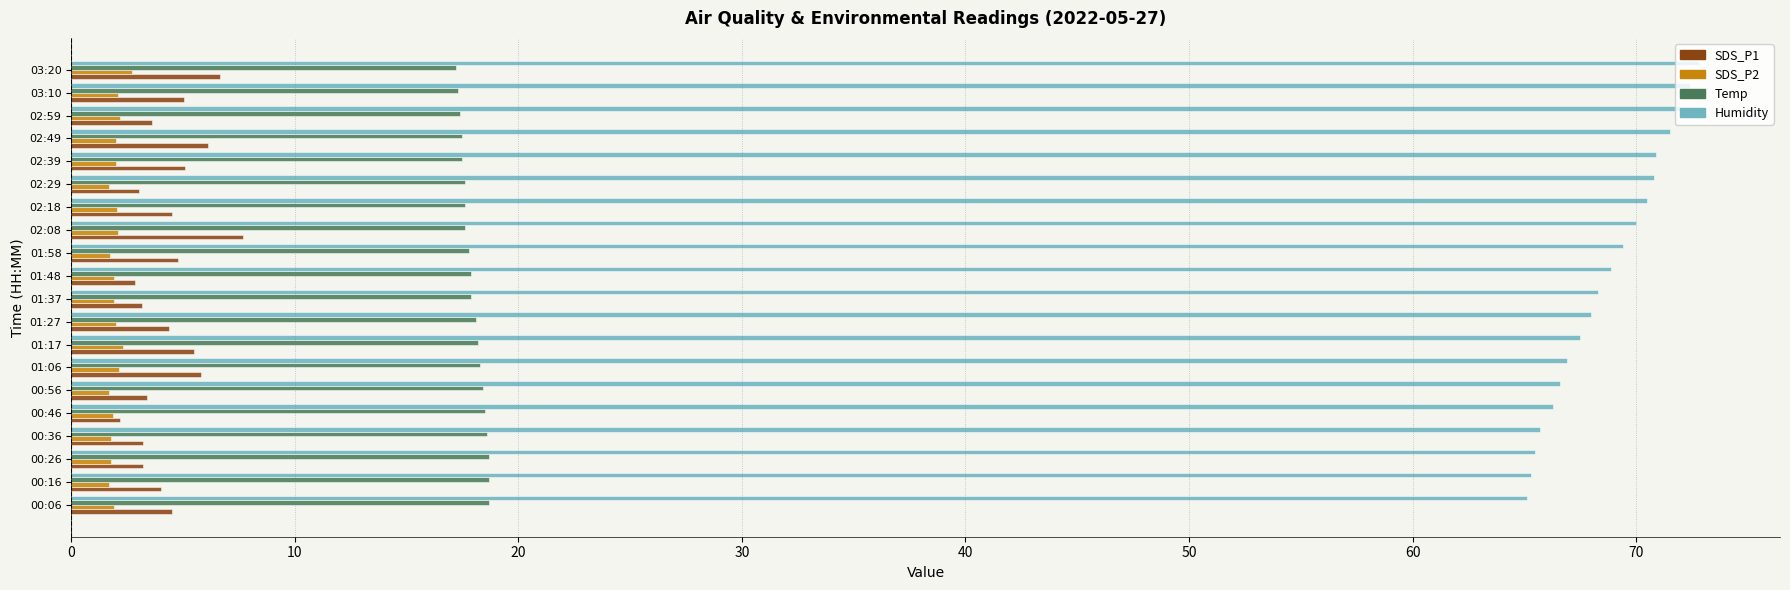

What is the difference between the maximum and second lowest values in the Humidity series?

7.5